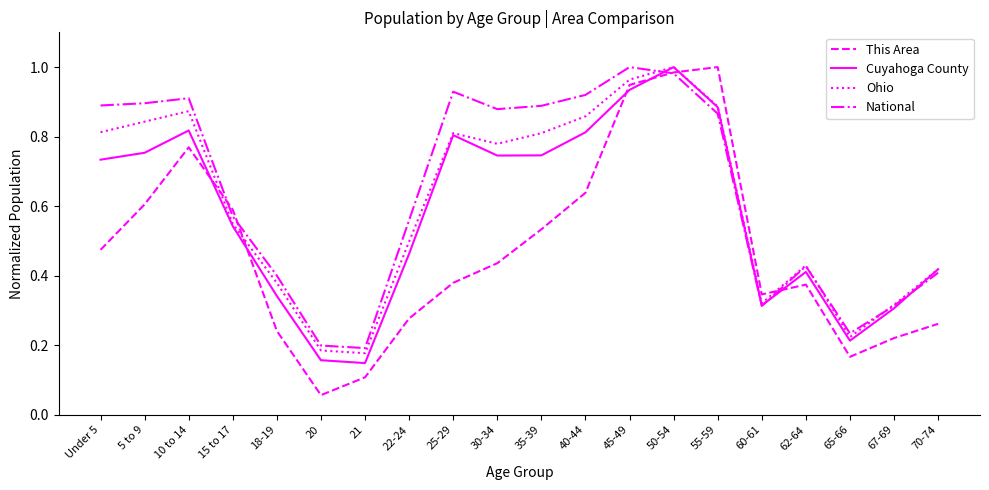

How many lines are shown in the chart?

4